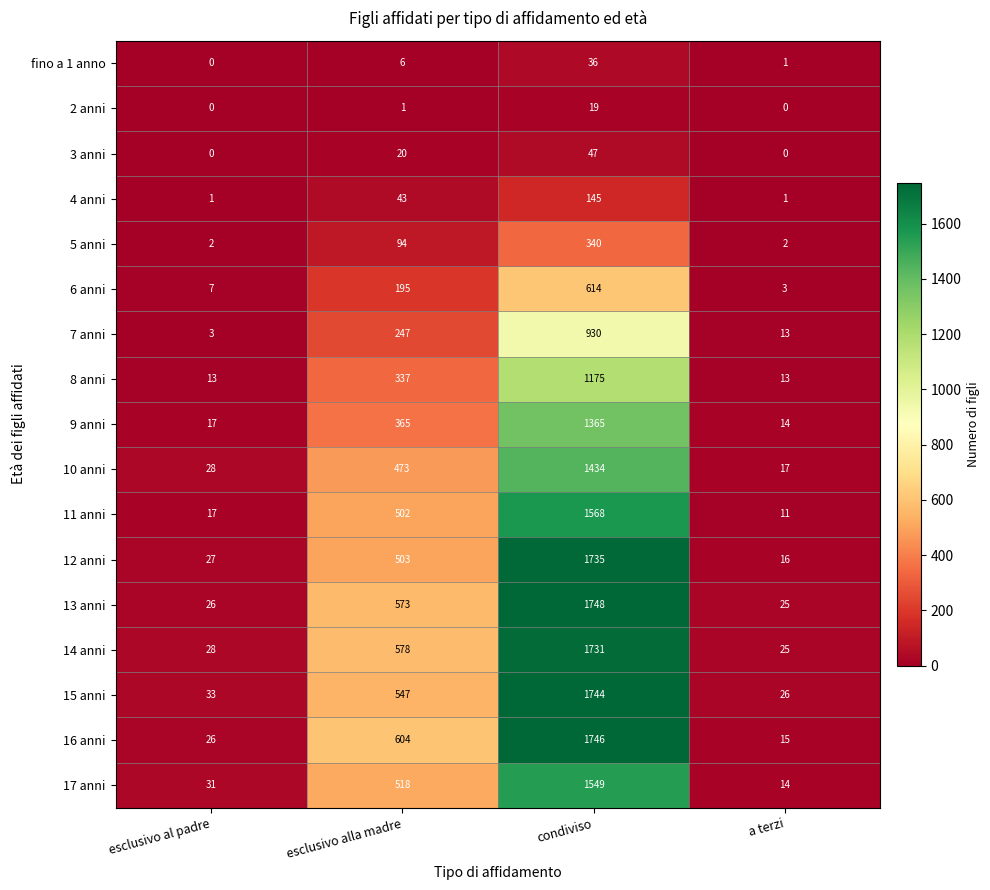

At how many categories does at least one series exceed 739?

1